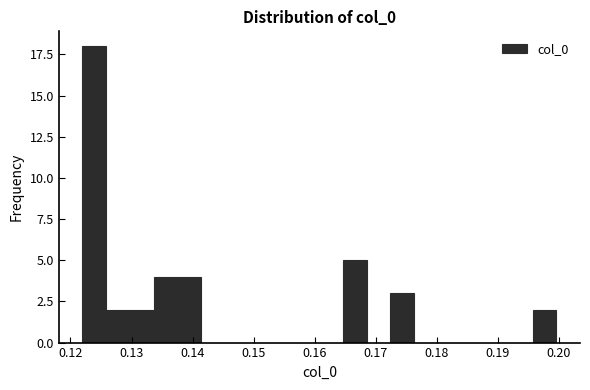

Around what value on the x-axis is the tallest bar? Give the approximate position of its centre, as read against the axis.

0.124